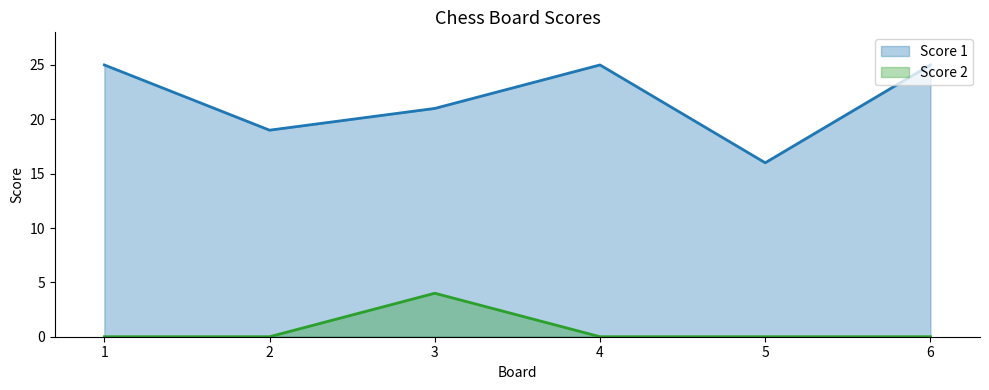

Which series changed the most between 4 and 6?

Score 1